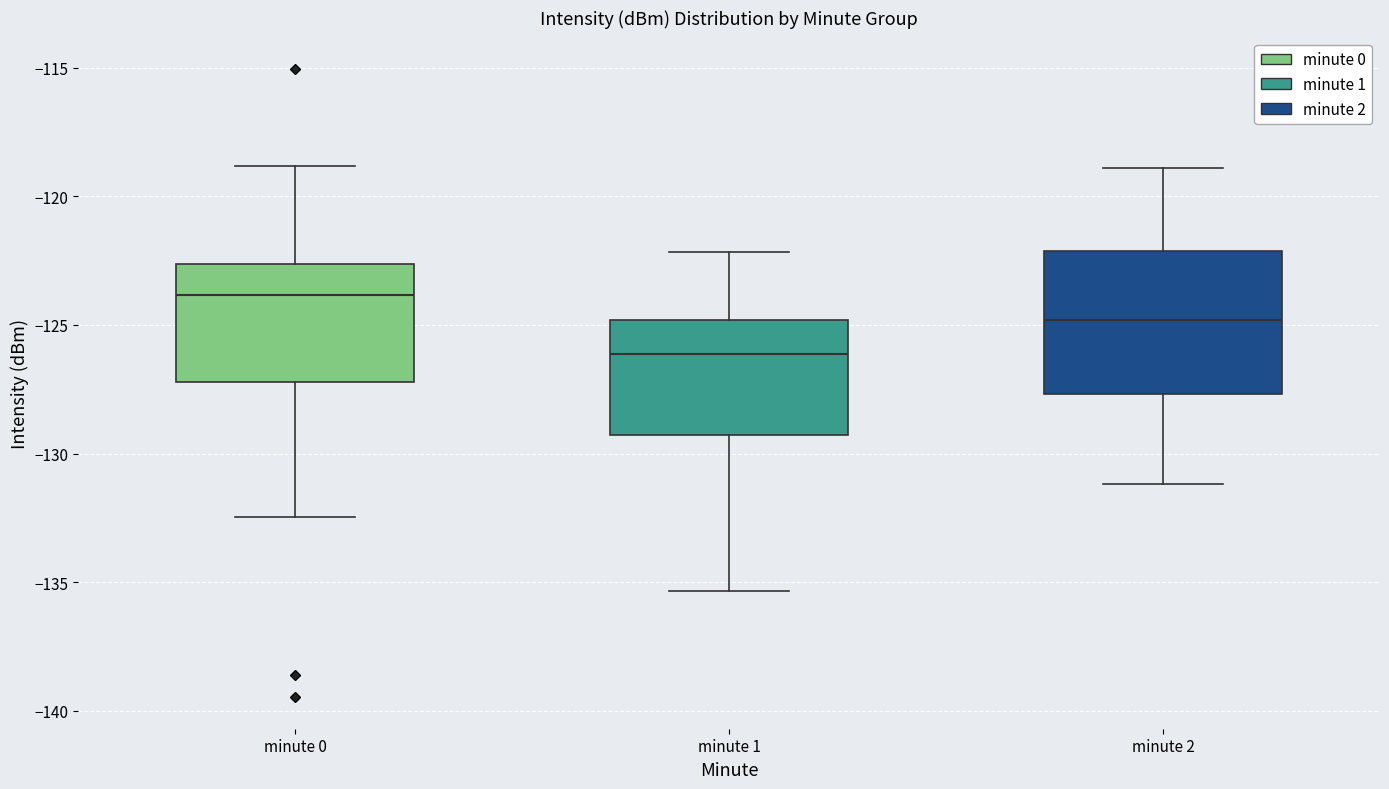

Which box is the tallest, from its lower edge to its upper edge?

minute 2